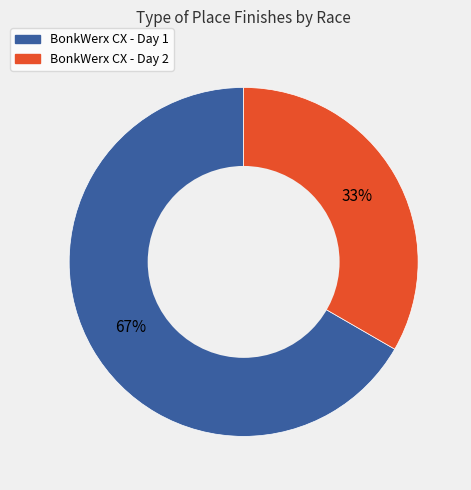

What is the largest slice in the pie chart?

BonkWerx CX - Day 1